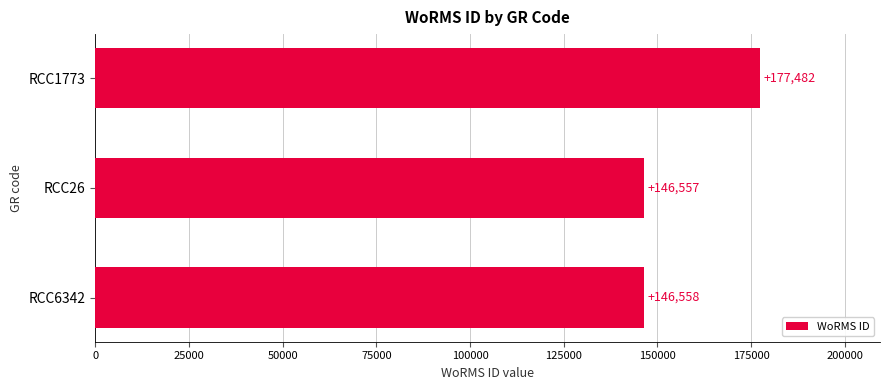

Reading top to bottom, transcribe all the data shown in this chart.

RCC1773=177482	RCC26=146557	RCC6342=146558